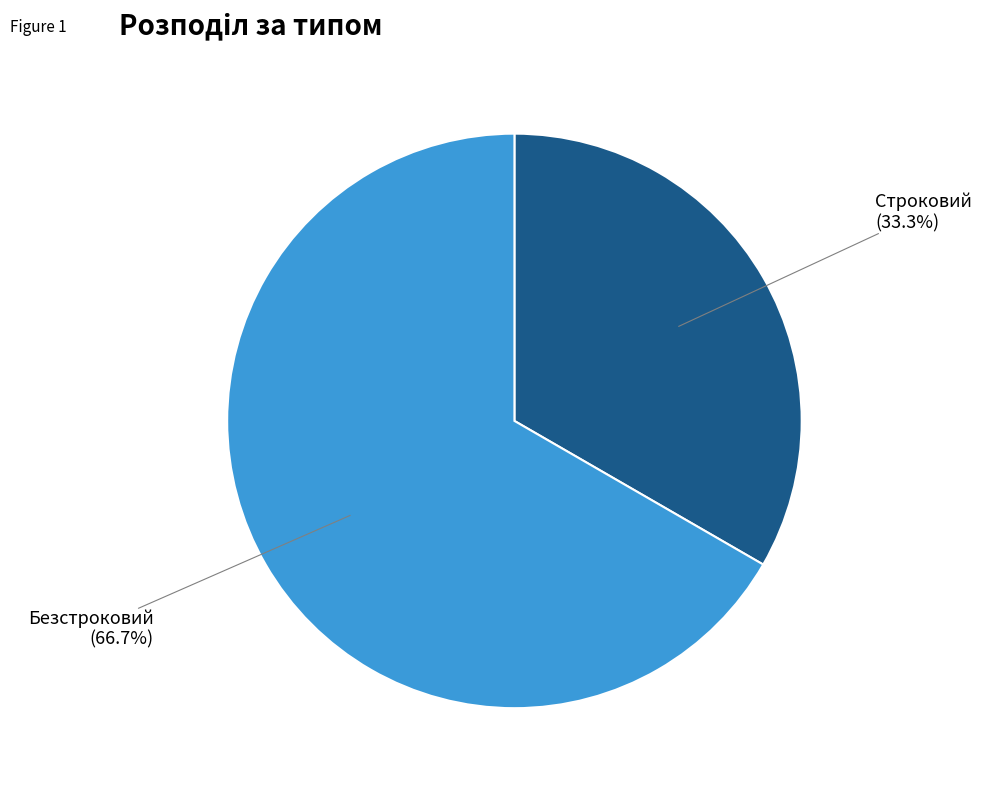

Is there any slice that represents more than half of the pie?

Yes